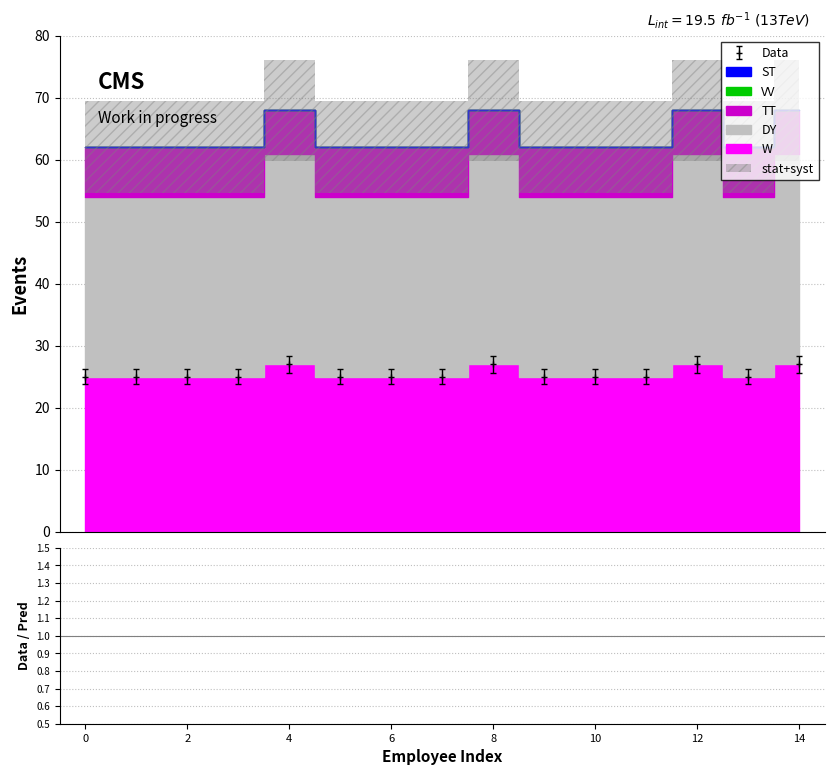

True or false: DY and W intersect in this chart.

False